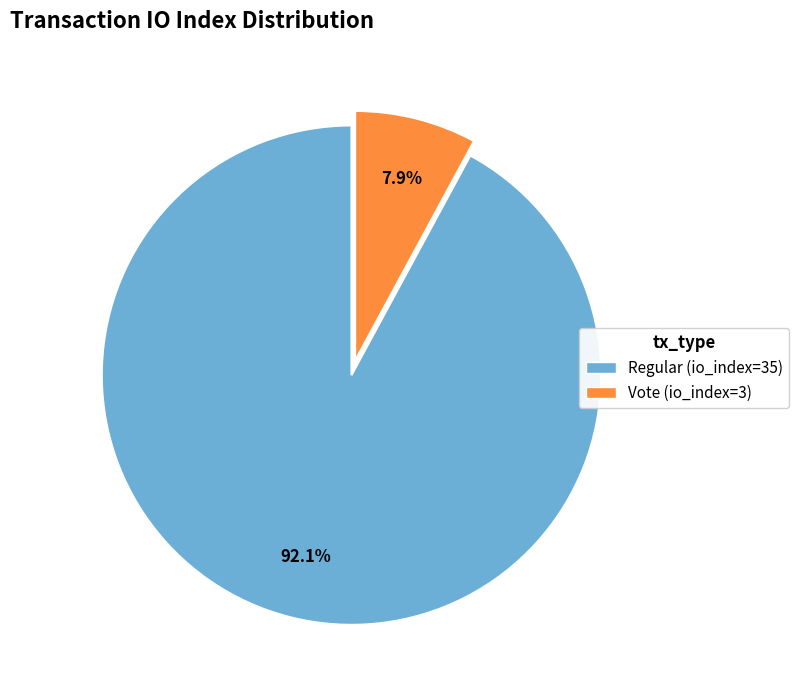

True or false: Regular (io_index=35) accounts for 92% of the total.

True